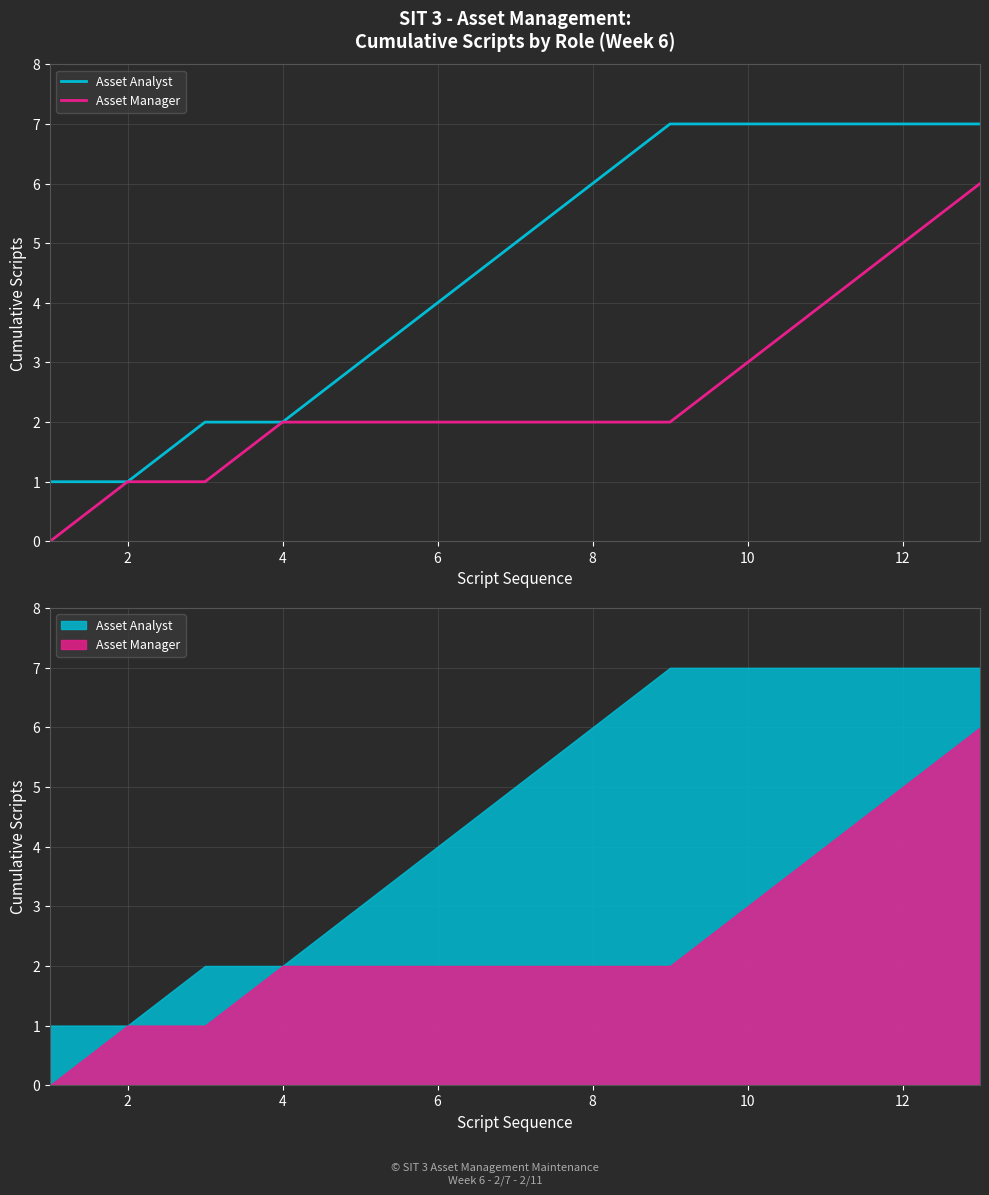

Which has a higher value, 4 or 12?

12